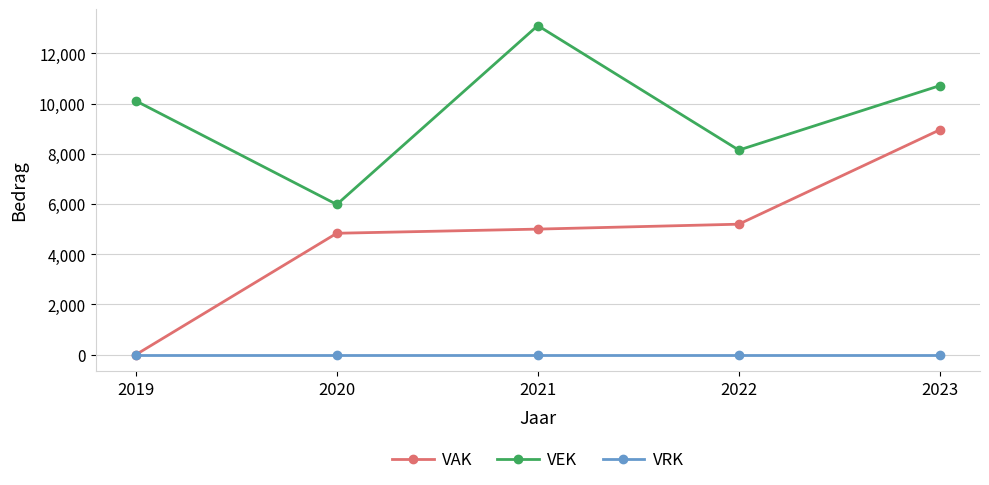

True or false: VEK and VRK cross at least once.

False